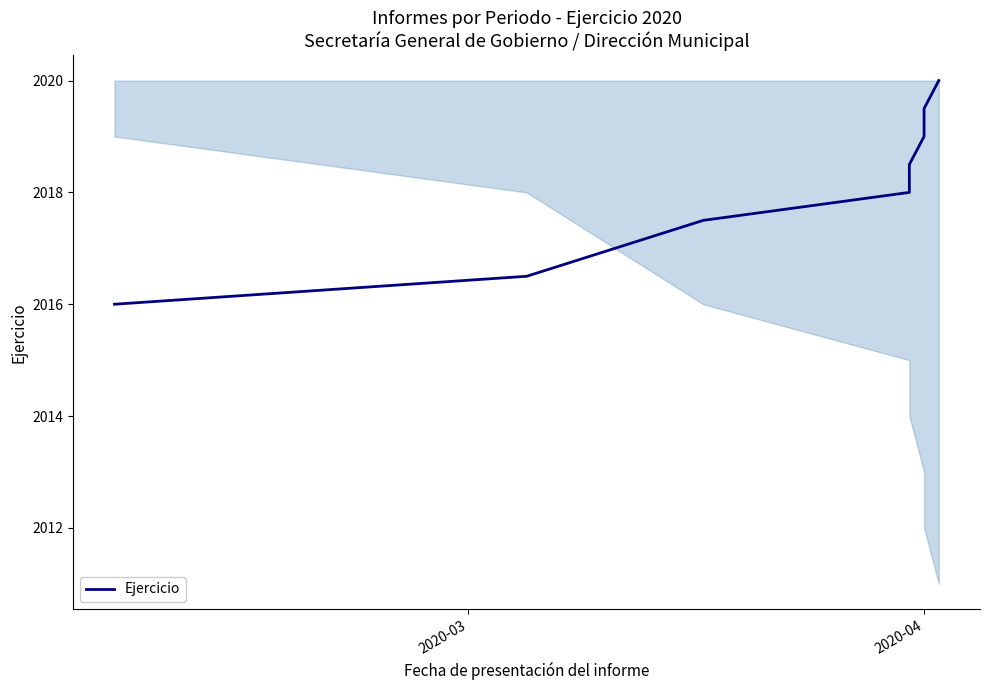

How many values exceed 2018?

4